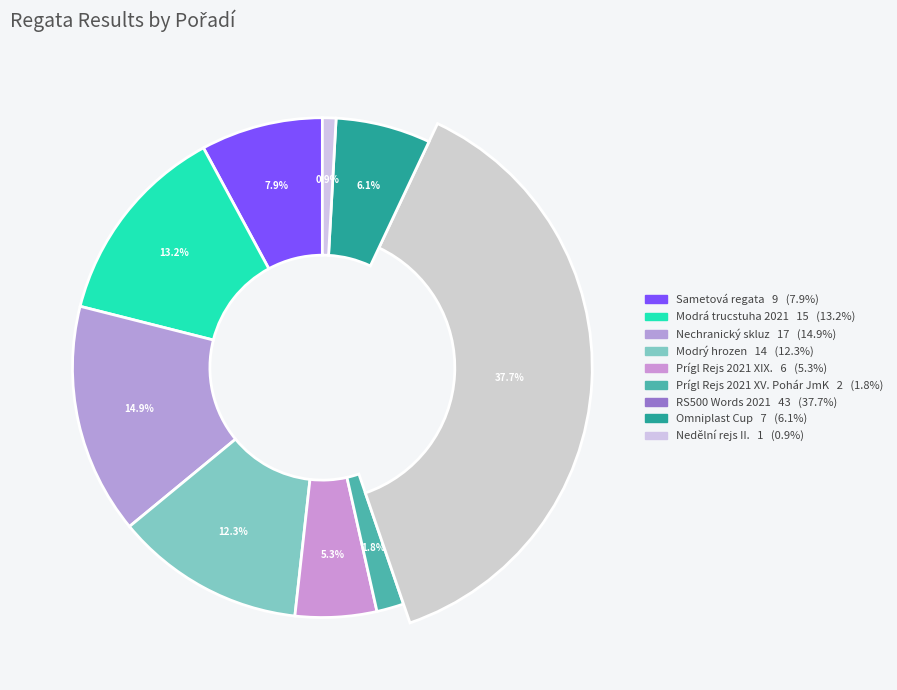

To the nearest percent, what is the average slice percentage?

11%